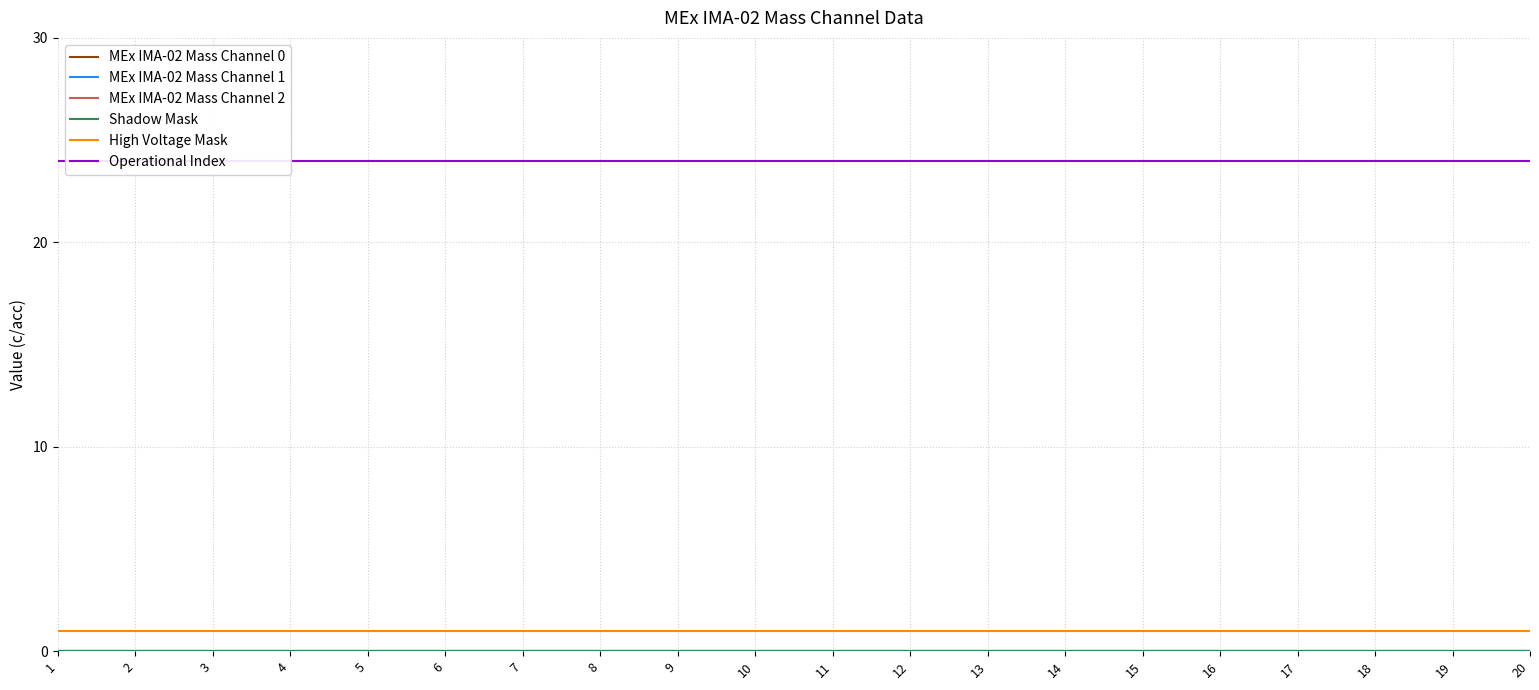

Which series changed the most between 1 and 10?

MEx IMA-02 Mass Channel 0